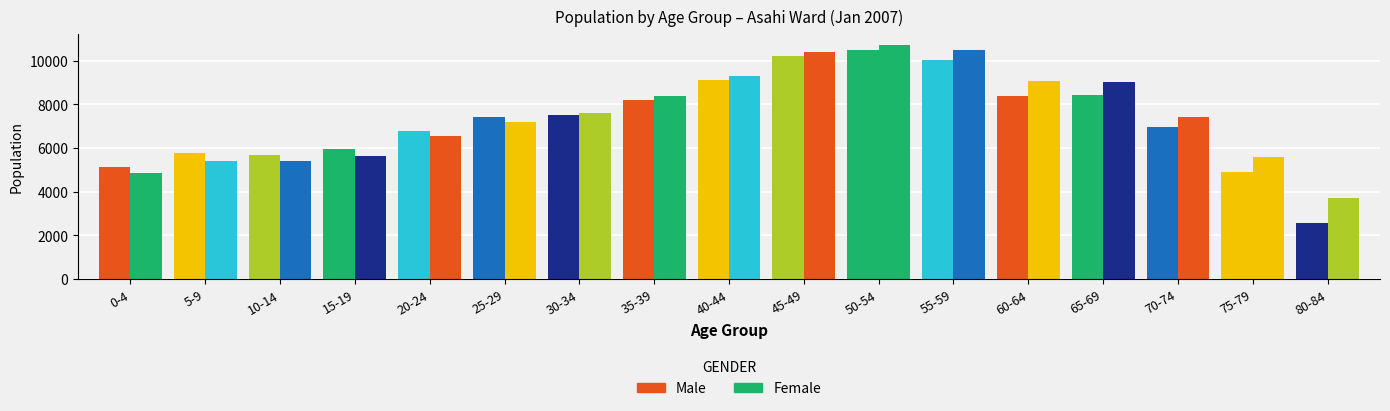

Reading left to right, what are all the values shown in this chart?

Male: 5134	5760	5695	5978	6796	7424	7500	8200	9100	10200	10500	10034	8365	8440	6981	4893	2589
Female: 4849	5392	5426	5621	6532	7185	7600	8400	9300	10400	10700	10497	9064	9030	7404	5612	3692